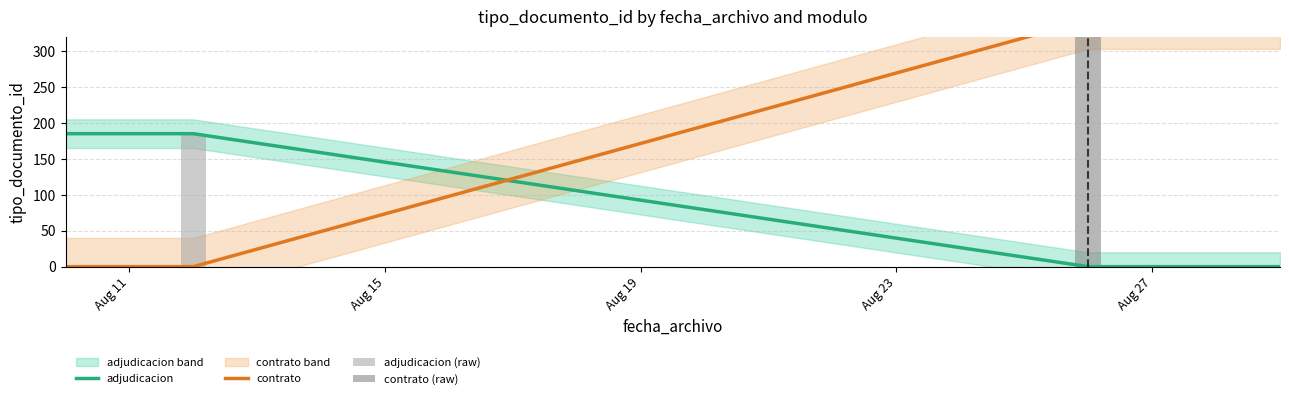

Reading right to left, extract all data points from this chart.

adjudicacion: 0.0	0.0	0.0	0.0	13.2	26.4	39.6	52.9	66.1	79.3	92.5	105.7	118.9	132.1	145.4	158.6	171.8	185.0	185.0	185.0
contrato: 343.0	343.0	343.0	343.0	318.5	294.0	269.5	245.0	220.5	196.0	171.5	147.0	122.5	98.0	73.5	49.0	24.5	0.0	0.0	0.0